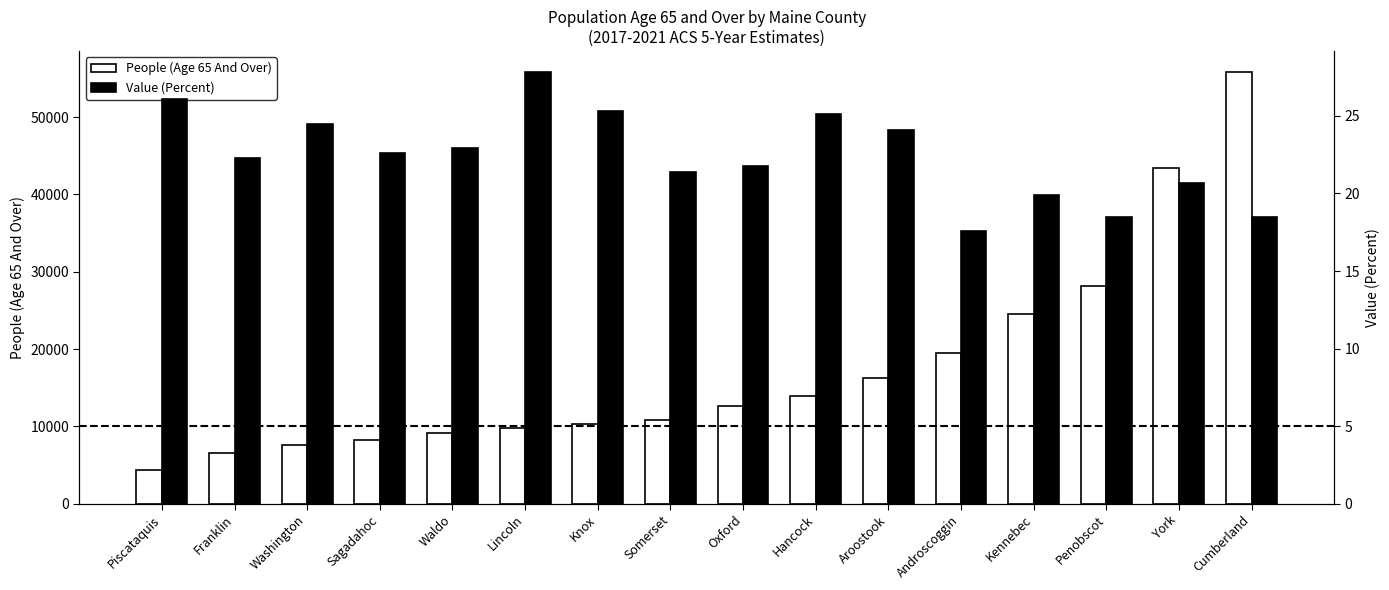

Is it true that People (Age 65 And Over) equals 2476.1 at Sagadahoc?

False